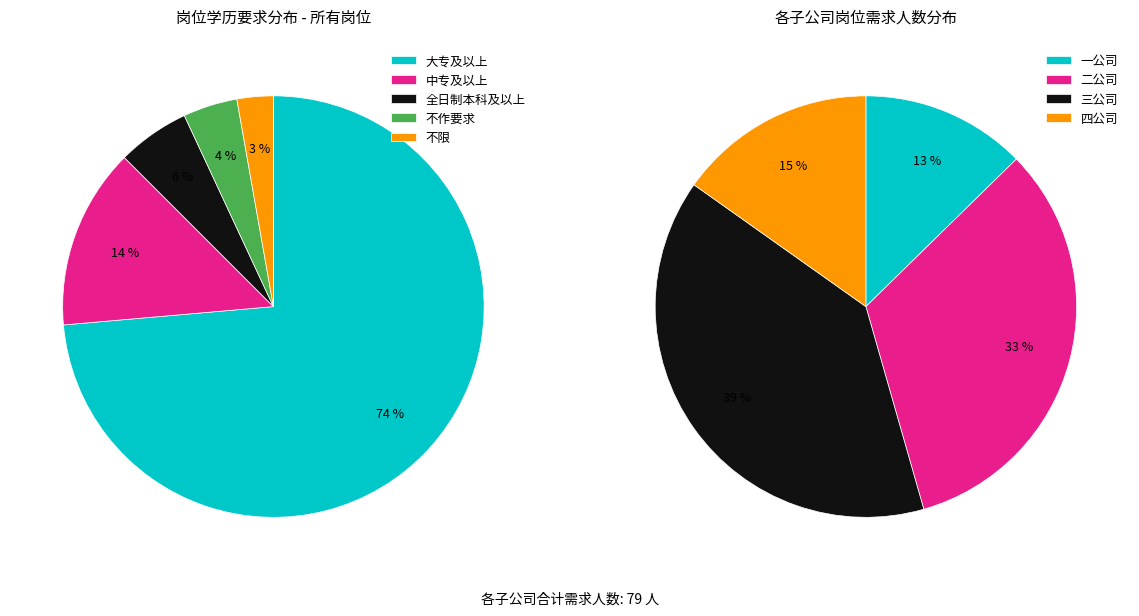

Which category has the smallest portion of the pie?

不限